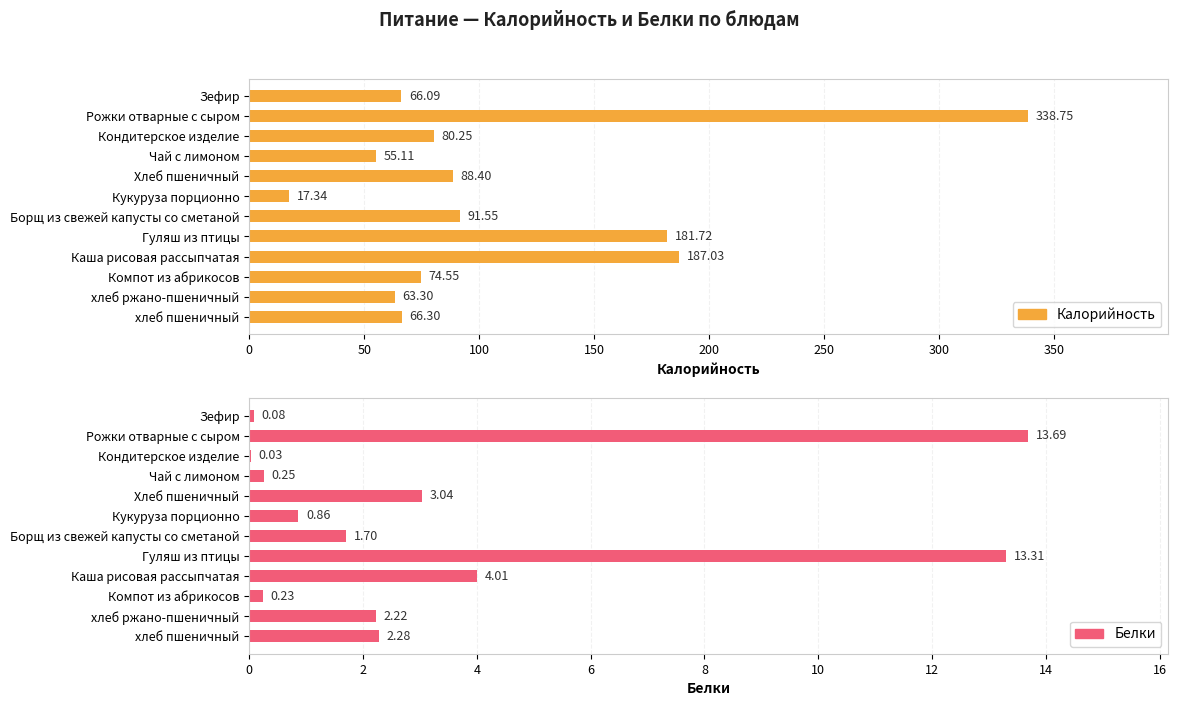

Which series has the widest spread of values?

Калорийность